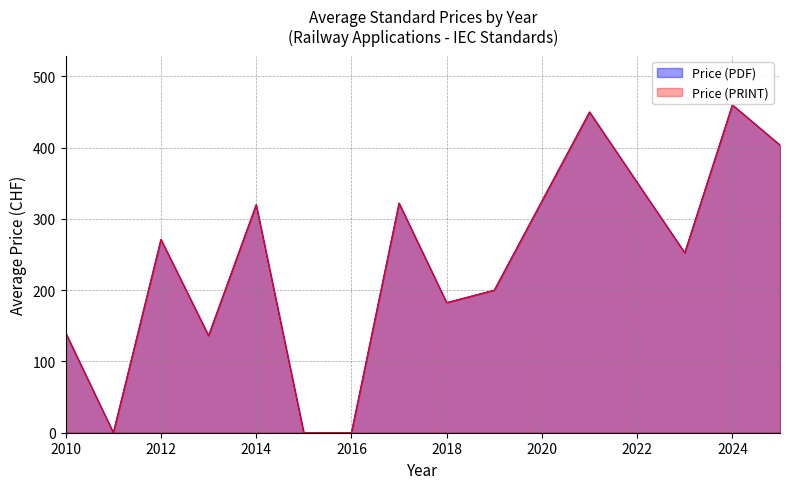

Does the chart display data point markers on the line(s)?

No